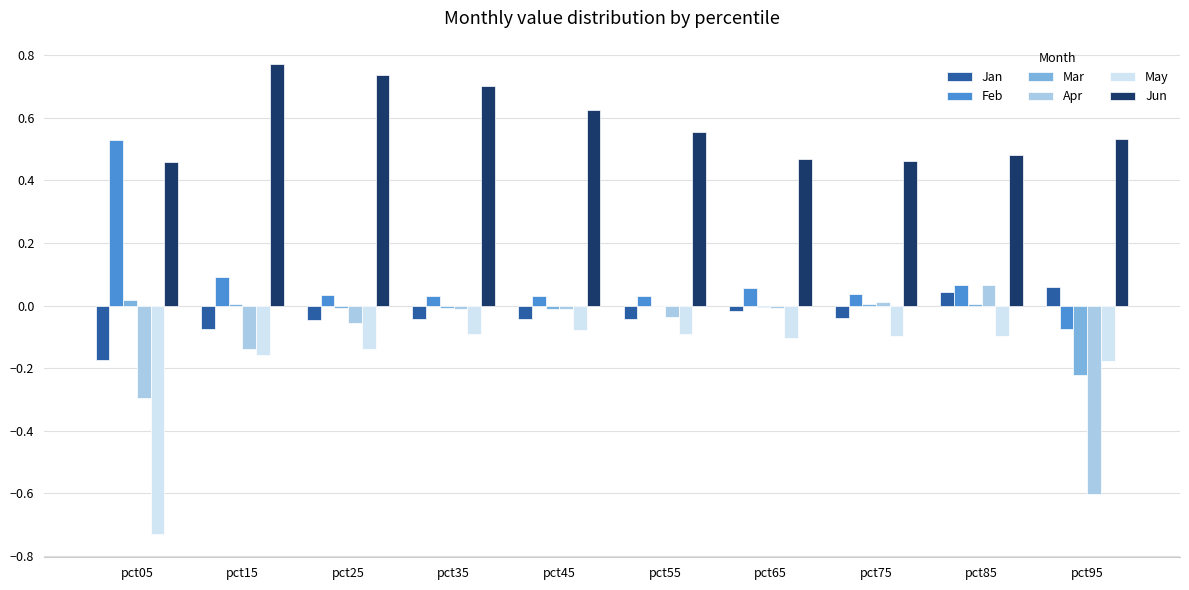

Is the value of May at pct75 greater than the value of Jan at pct95?

No